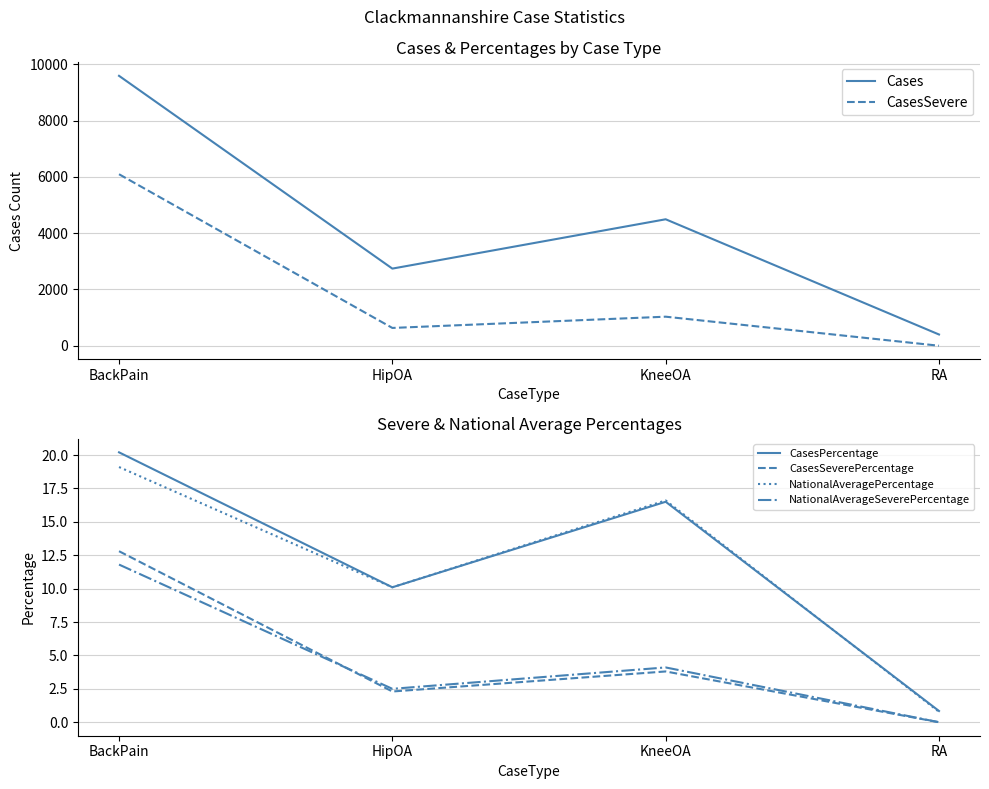

Which label corresponds to the largest value in the chart?

BackPain